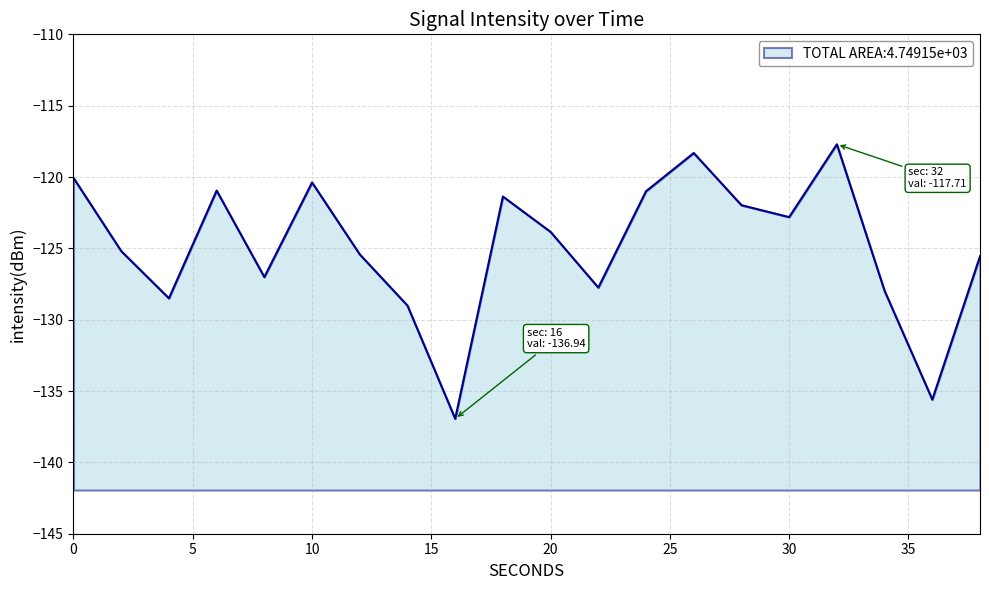

At which label is the value closest to -127?

8